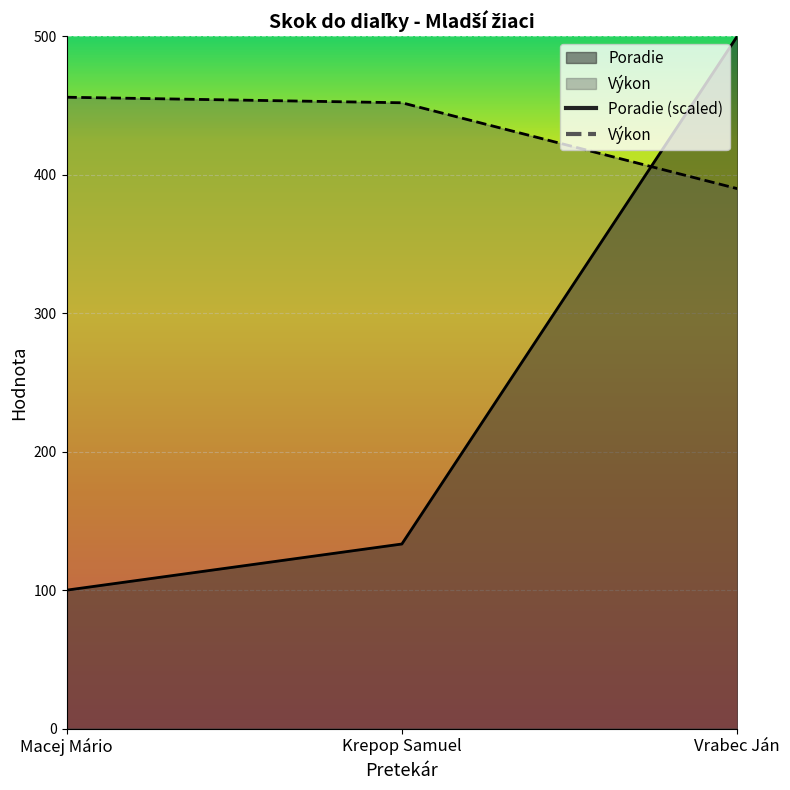

Reading right to left, transcribe all the data shown in this chart.

Poradie: 500.0	133.3	100.0
Výkon: 390.0	452.0	456.0